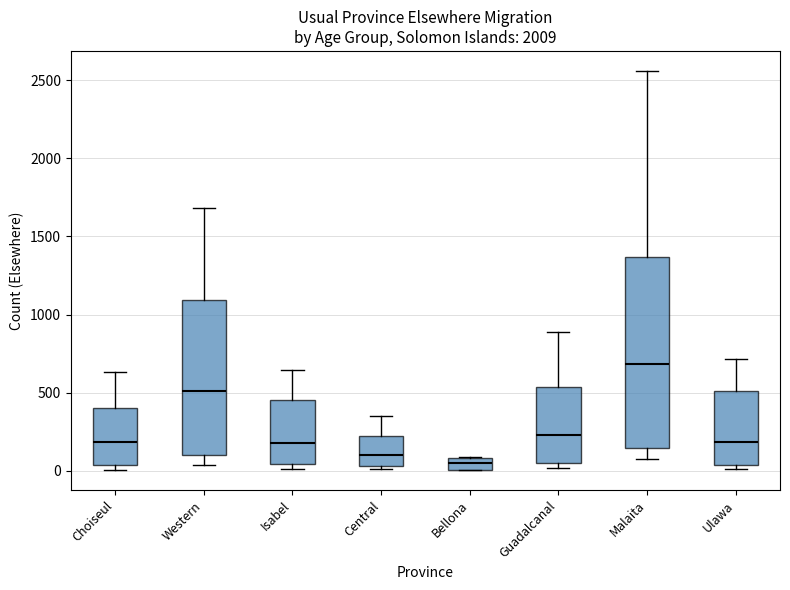

Where does the upper whisker of the box for Ulawa end on the y-axis? The values are not printed on the chart, so give them approximately, as read against the axis.

700